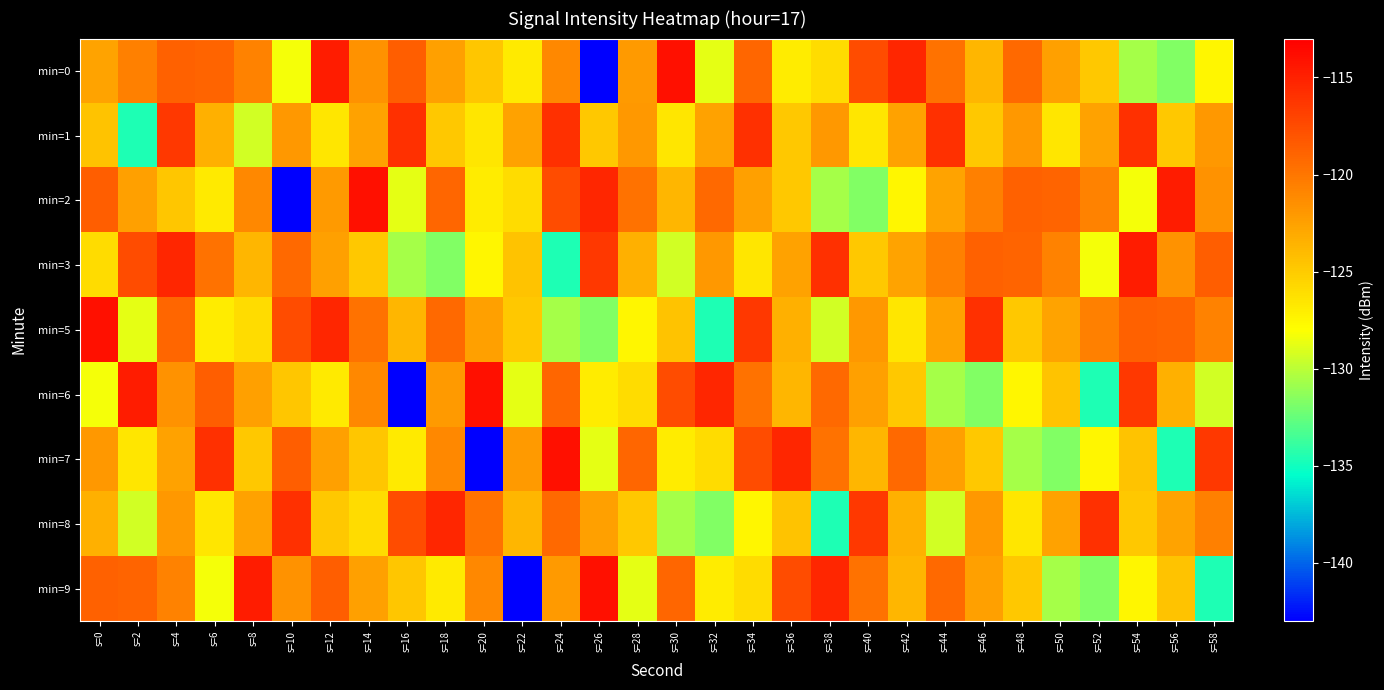

At how many categories does at least one series exceed -118?

26